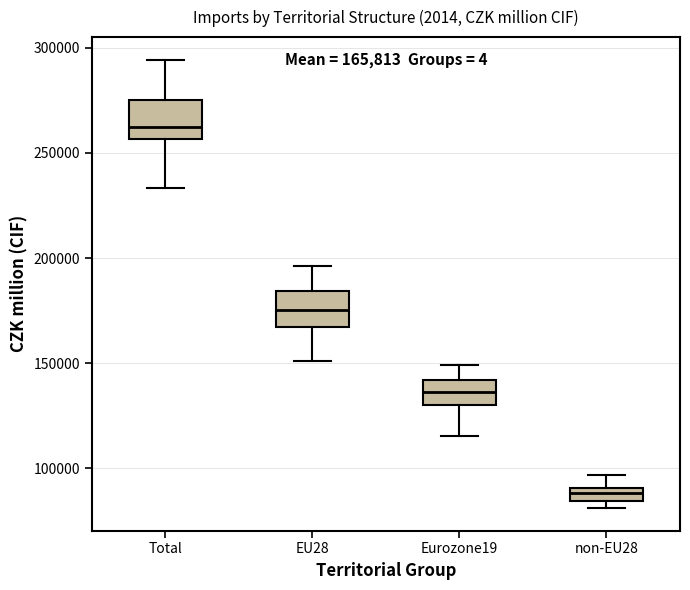

Which box has the highest median line?

Total